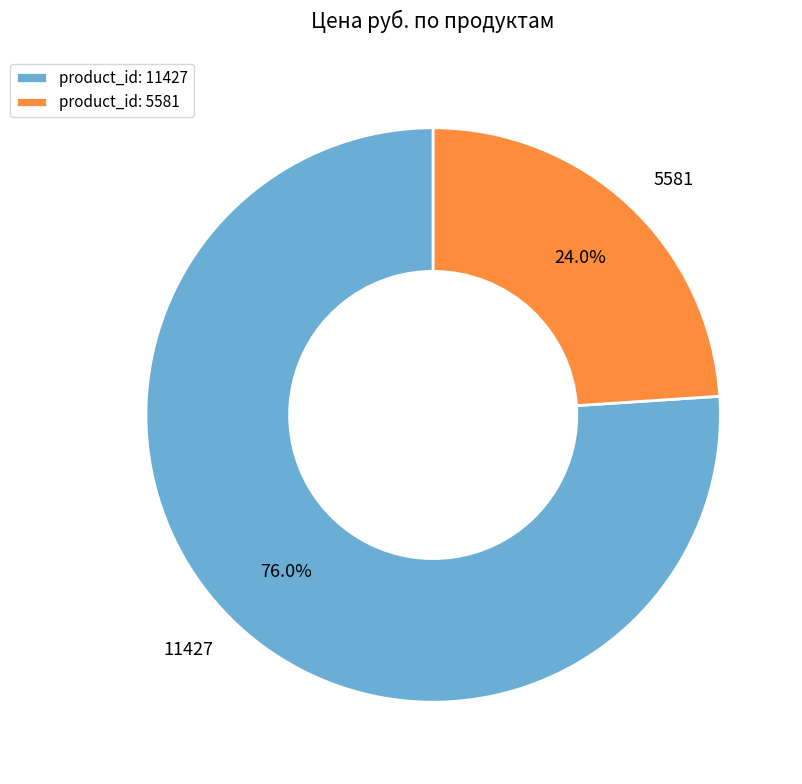

Count the number of slices in the pie.

2